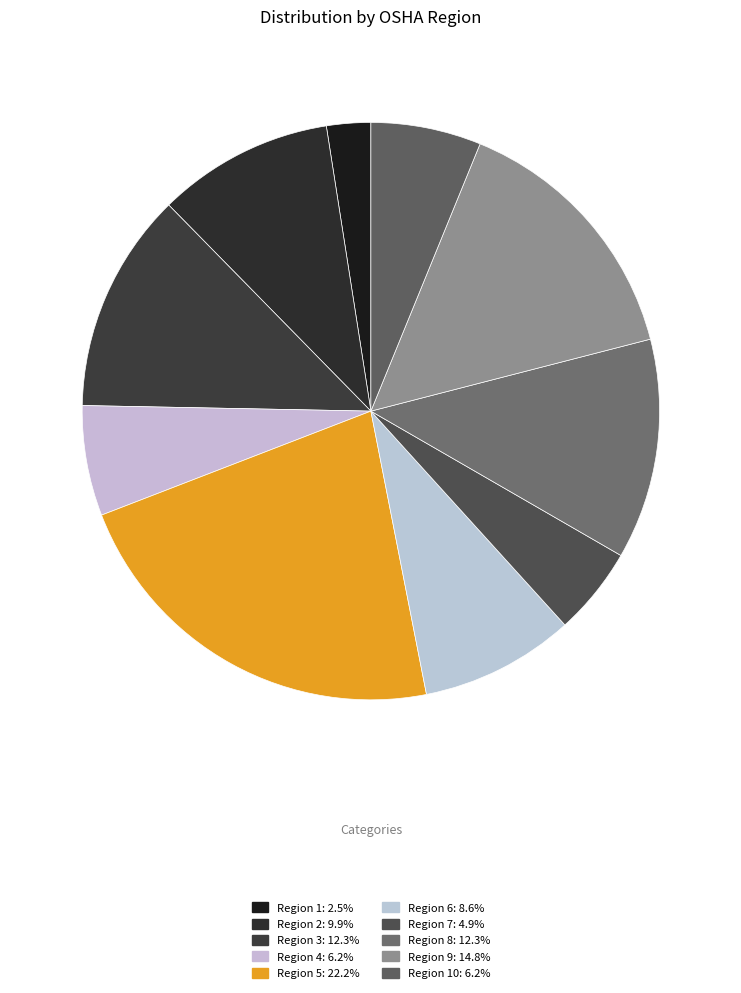

Rank the categories by value from highest to lowest.

5, 9, 3, 8, 2, 6, 4, 10, 7, 1